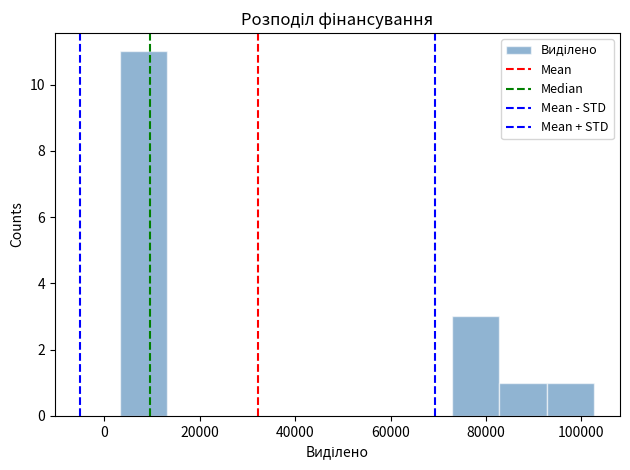

Reading left to right, transcribe this chart: for each bar, give the range it covers on the x-axis and its height. Neither the bar edges nor the heights are printed on the chart, so give them approximately, as read against the axes.

4000 to 14000: 11
14000 to 24000: 0
24000 to 34000: 0
34000 to 44000: 0
44000 to 52000: 0
52000 to 62000: 0
62000 to 72000: 0
72000 to 82000: 3
82000 to 92000: 1
92000 to 102000: 1